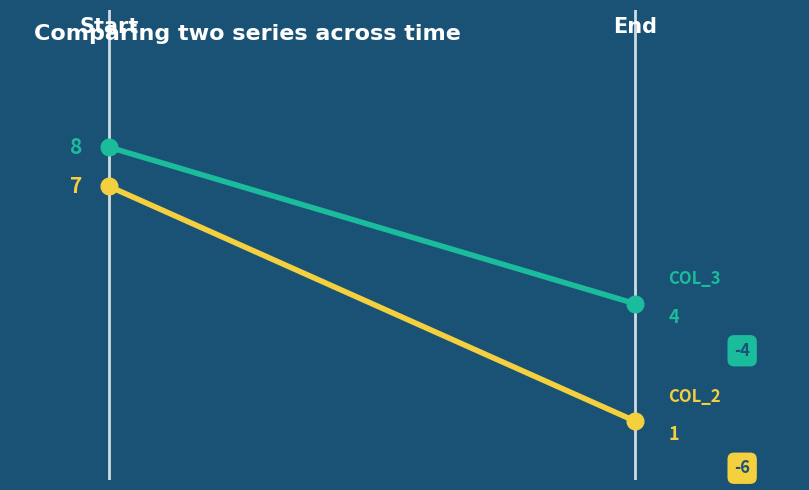

What is the sum of all col_3 values?

12